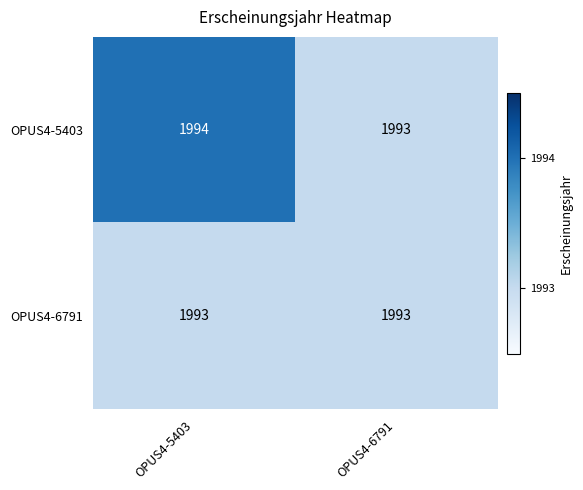

How many series are shown in this chart?

2